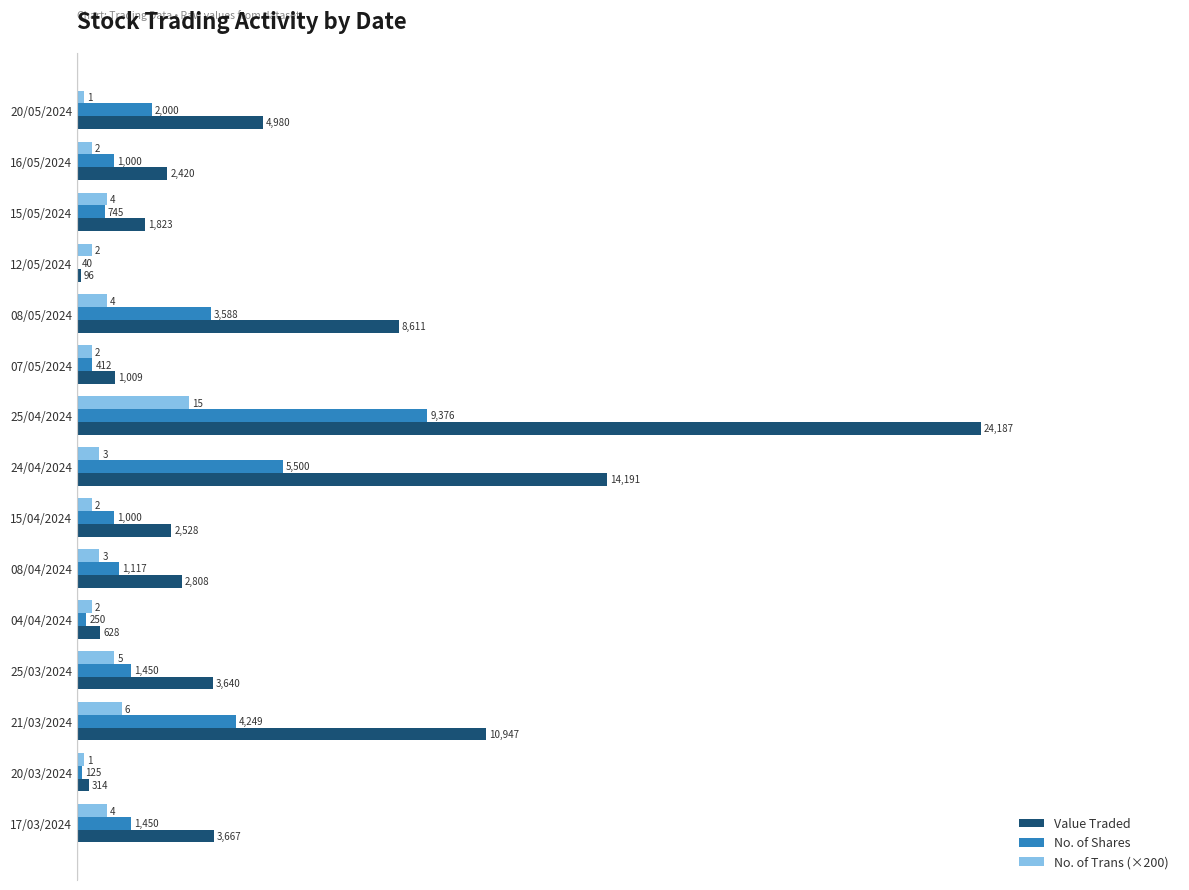

At which category is the sum across all series the highest?

25/04/2024